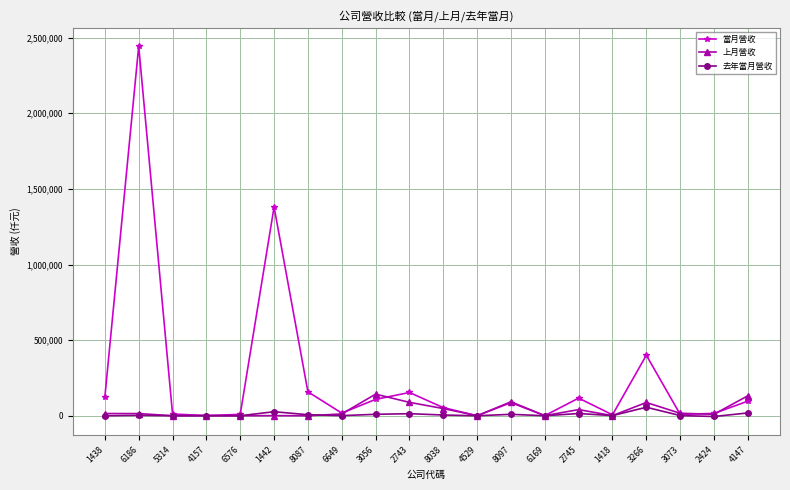

True or false: 去年當月營收 has a value of 13758 at 2743.

True